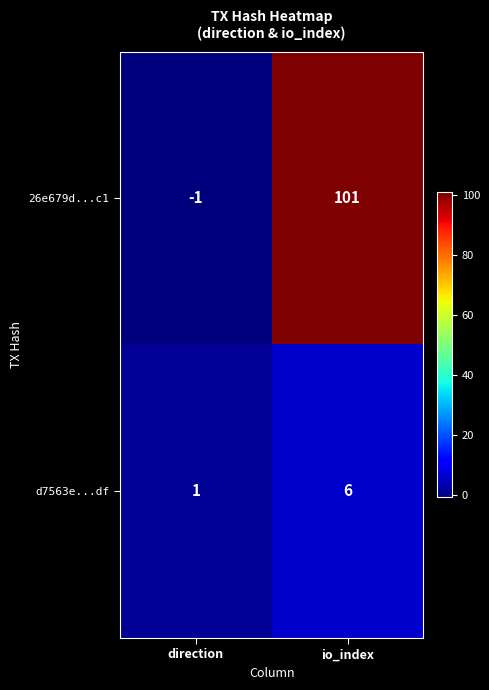

Which series has the largest range (max minus min)?

26e679d...c1